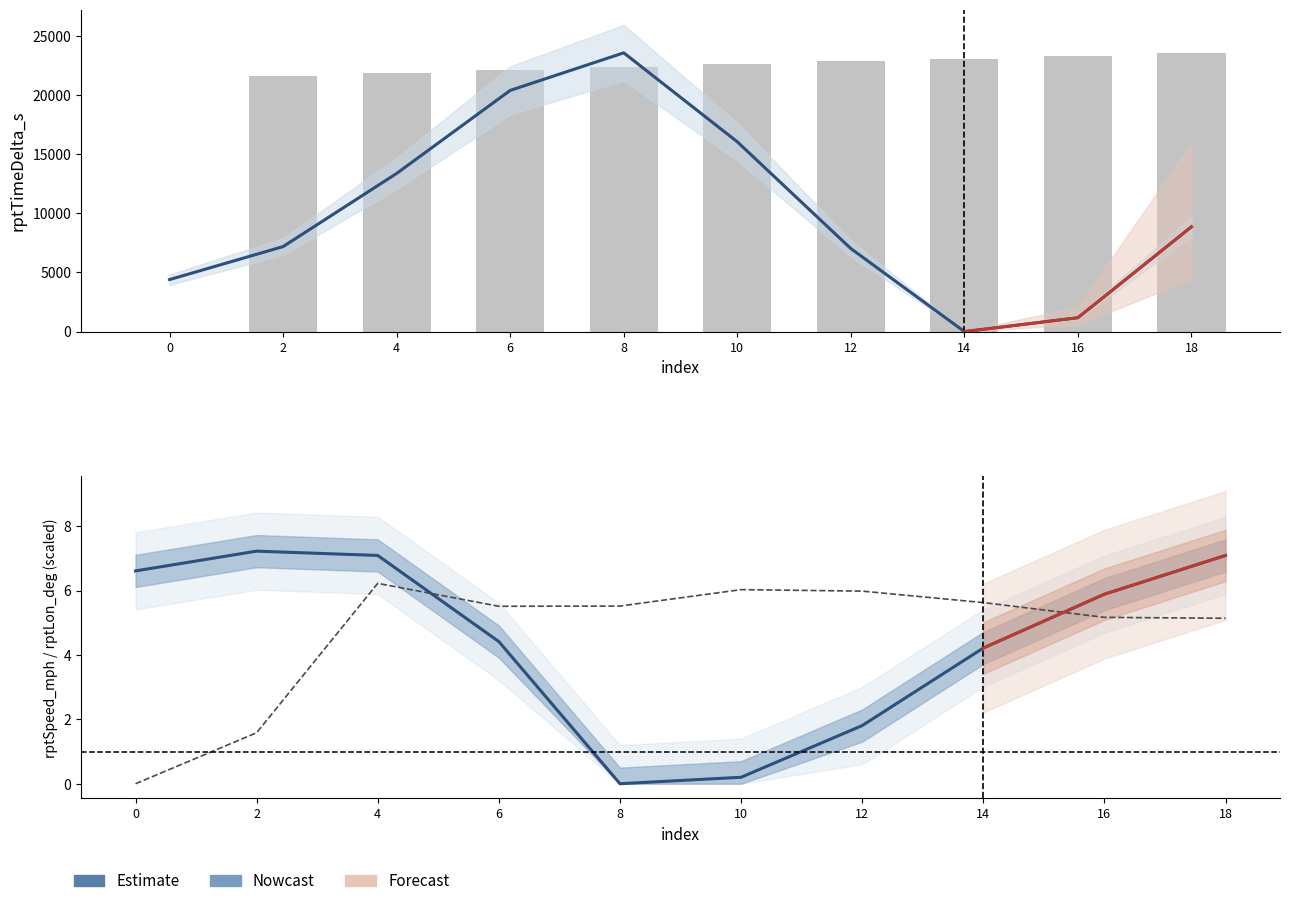

What is the total value across all series at 18?

32461.1